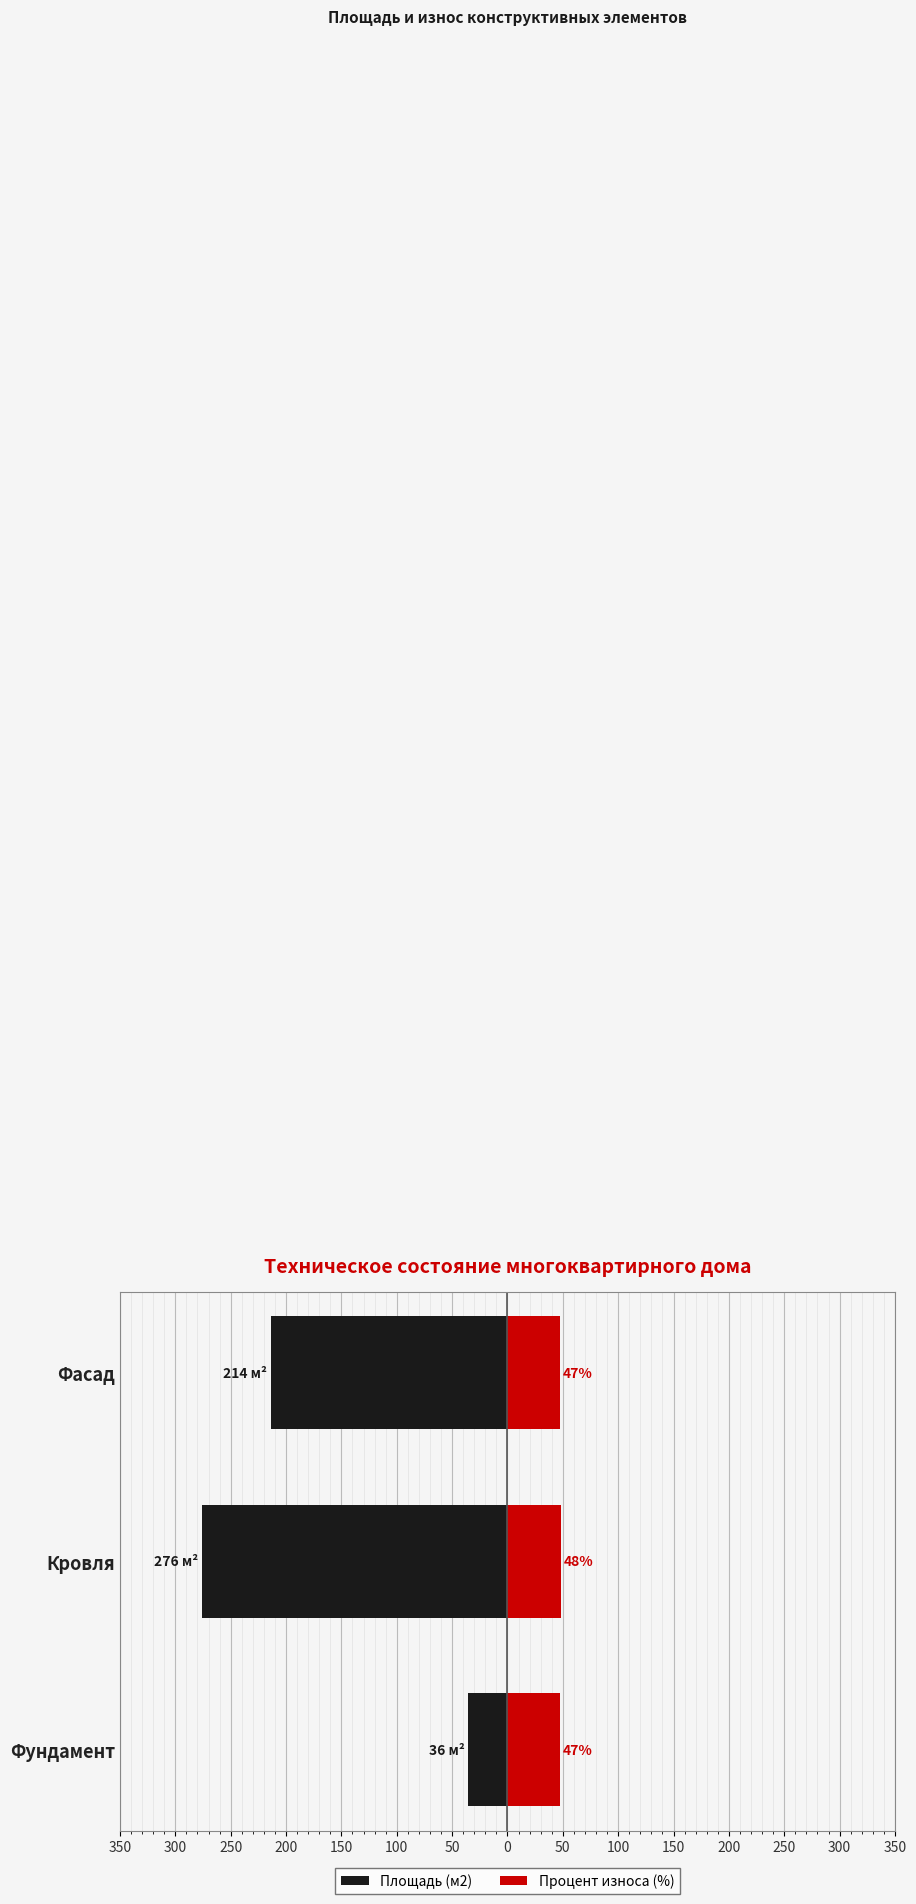

What is the value of the Площадь (м2) bar at the 1st from the left?

-36